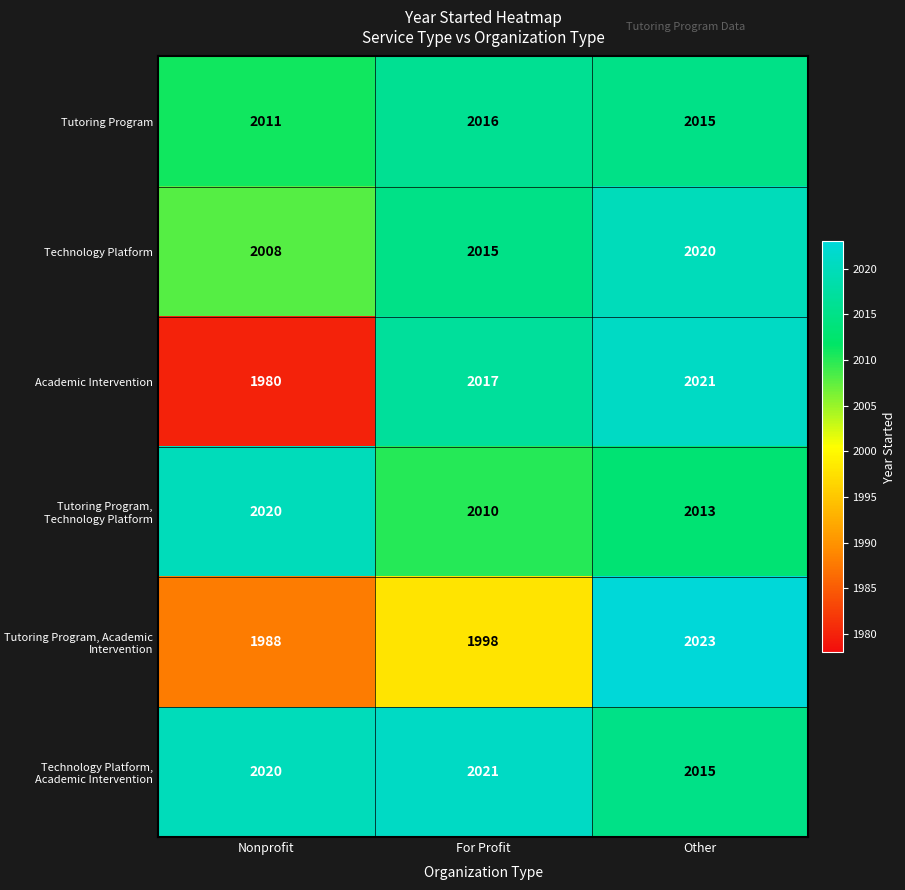

Which series changed the most between For Profit and Other?

Tutoring Program, Academic Intervention